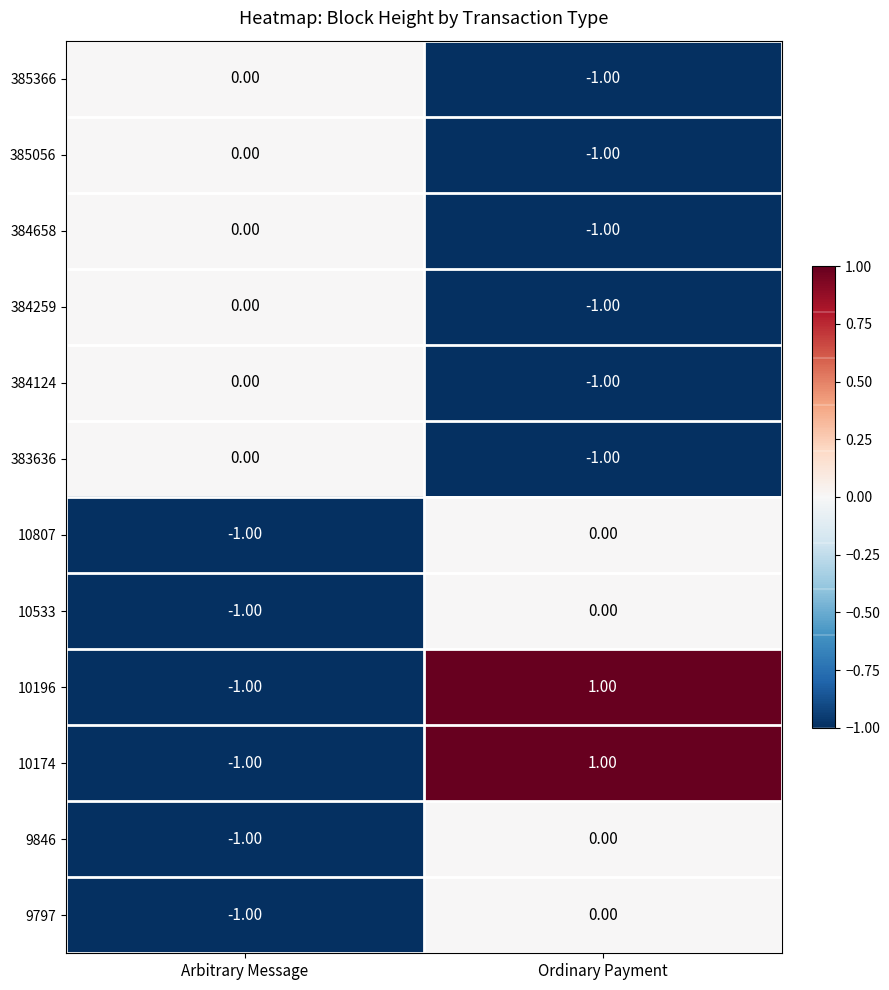

What is the total value across all series at Arbitrary Message?

-6